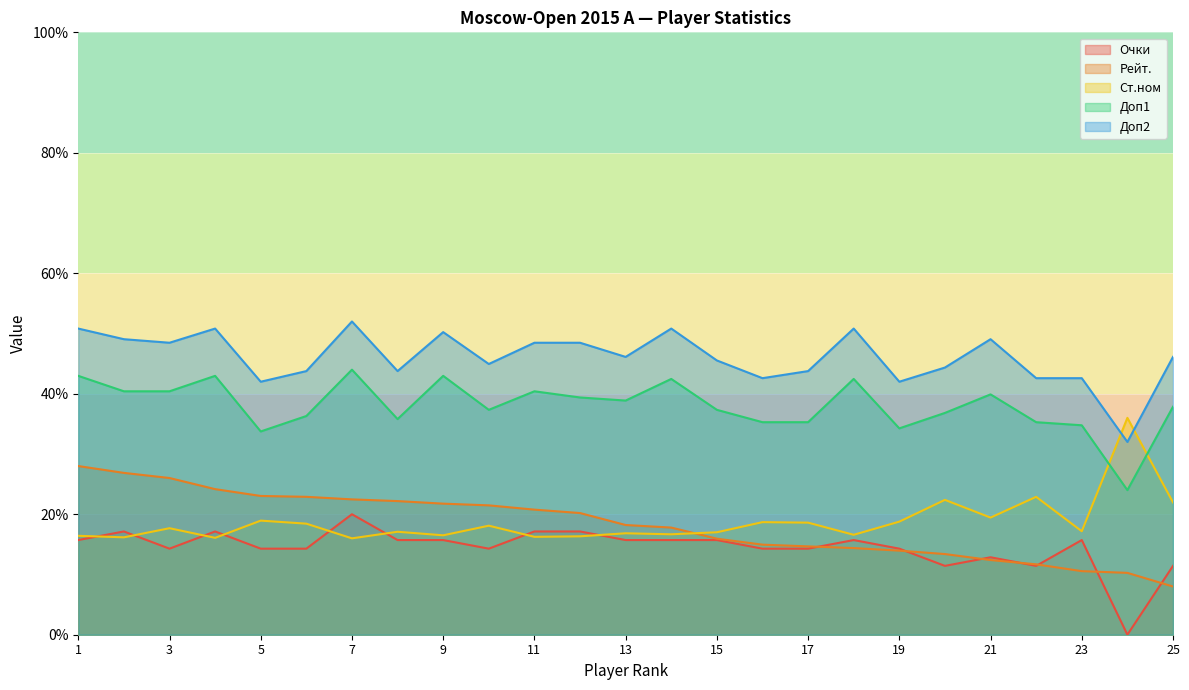

At which label does Рейт. reach its minimum?

25